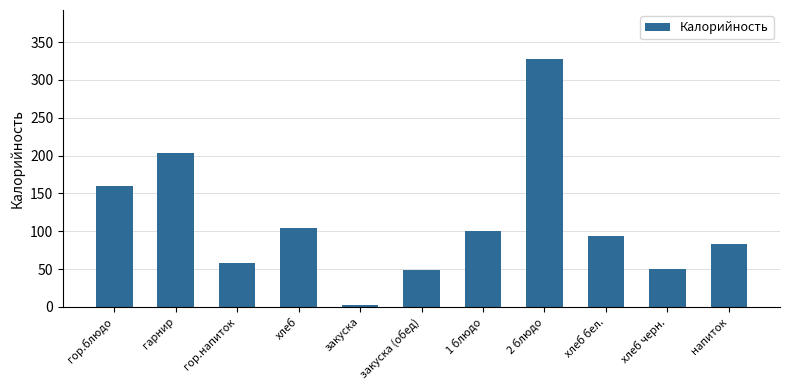

Is it true that the value at гор.блюдо is 220.2?

False